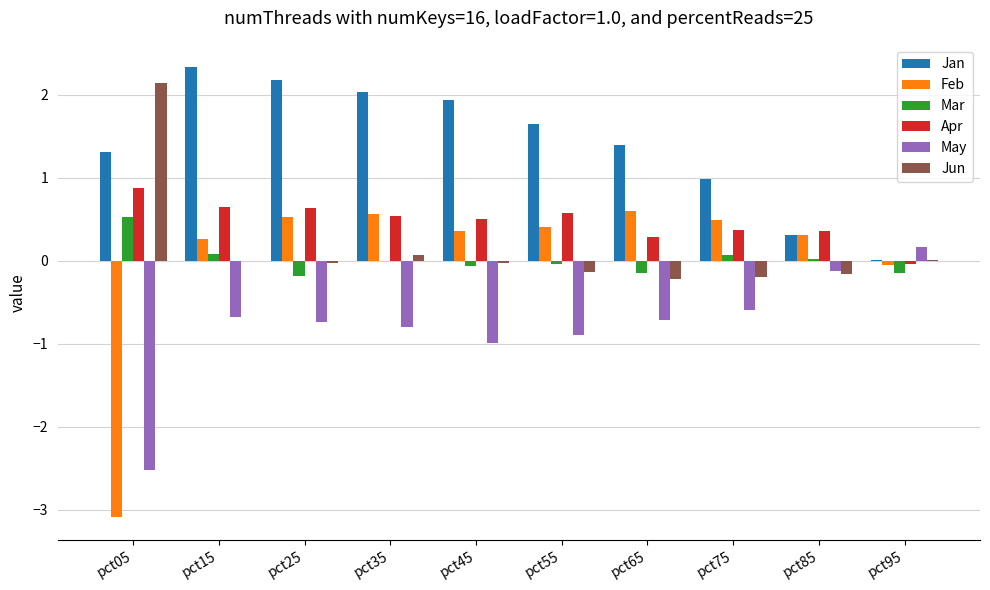

Which series has the largest range (max minus min)?

Feb